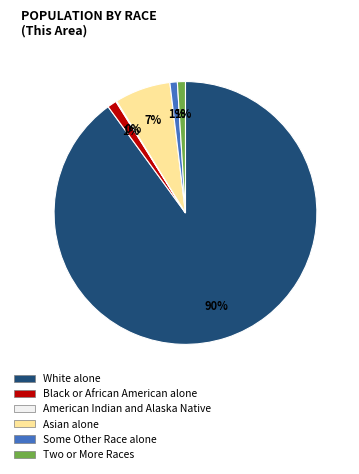

The White alone slice represents 83% of the pie. True or false?

False